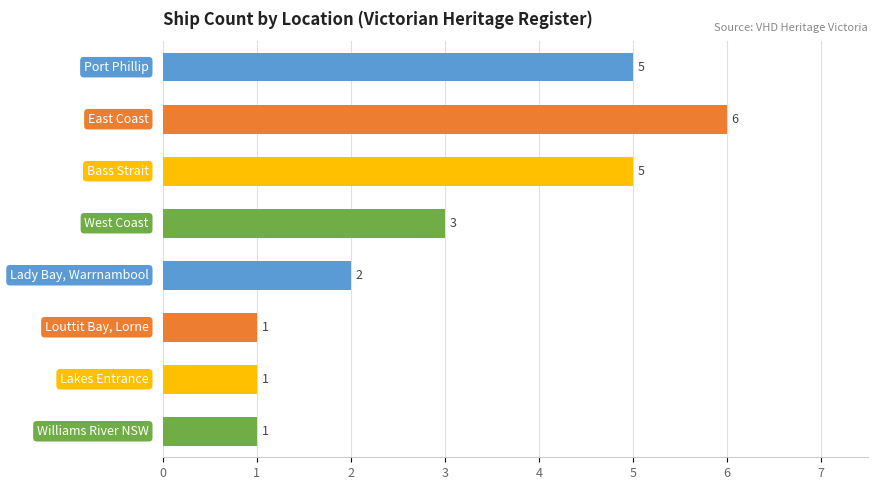

What is the average value?

3